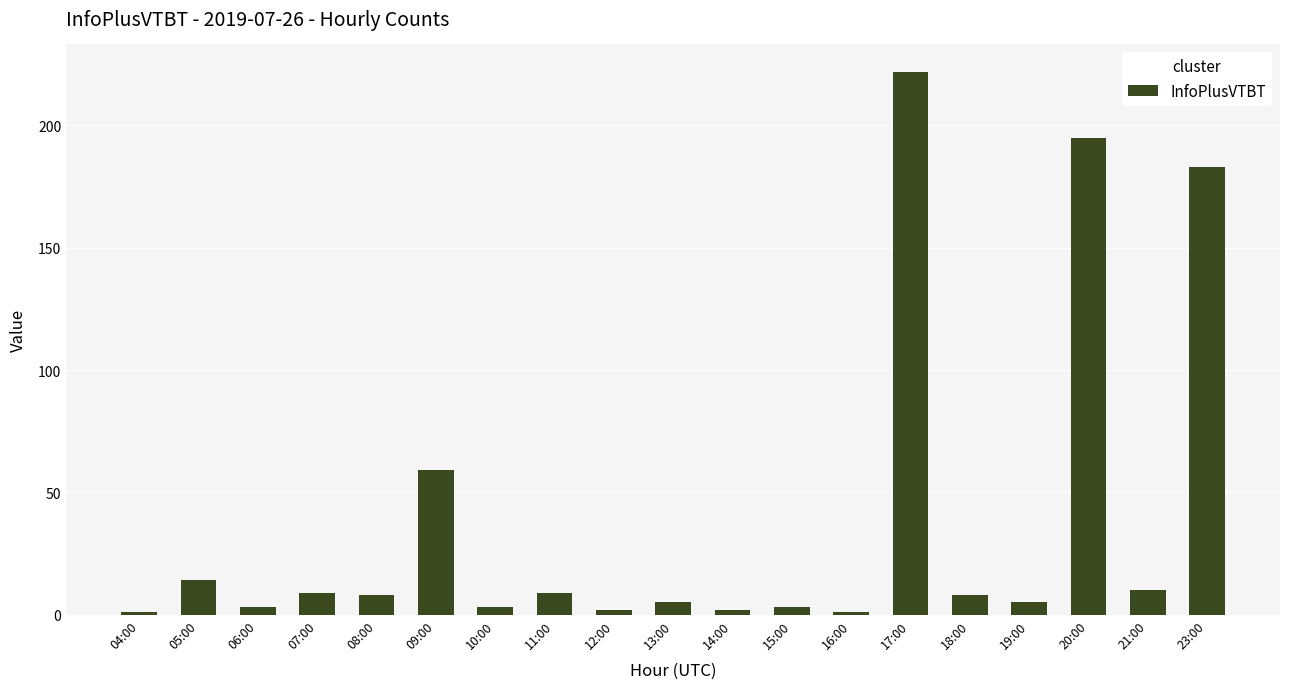

Which label corresponds to the largest value in the chart?

17:00